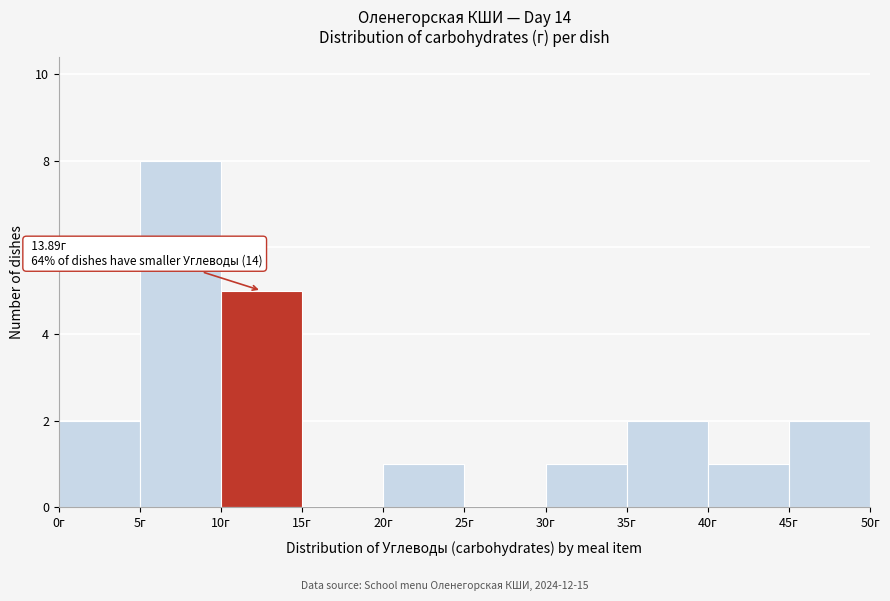

Over which range of the x-axis is the bar tallest?

5 to 10